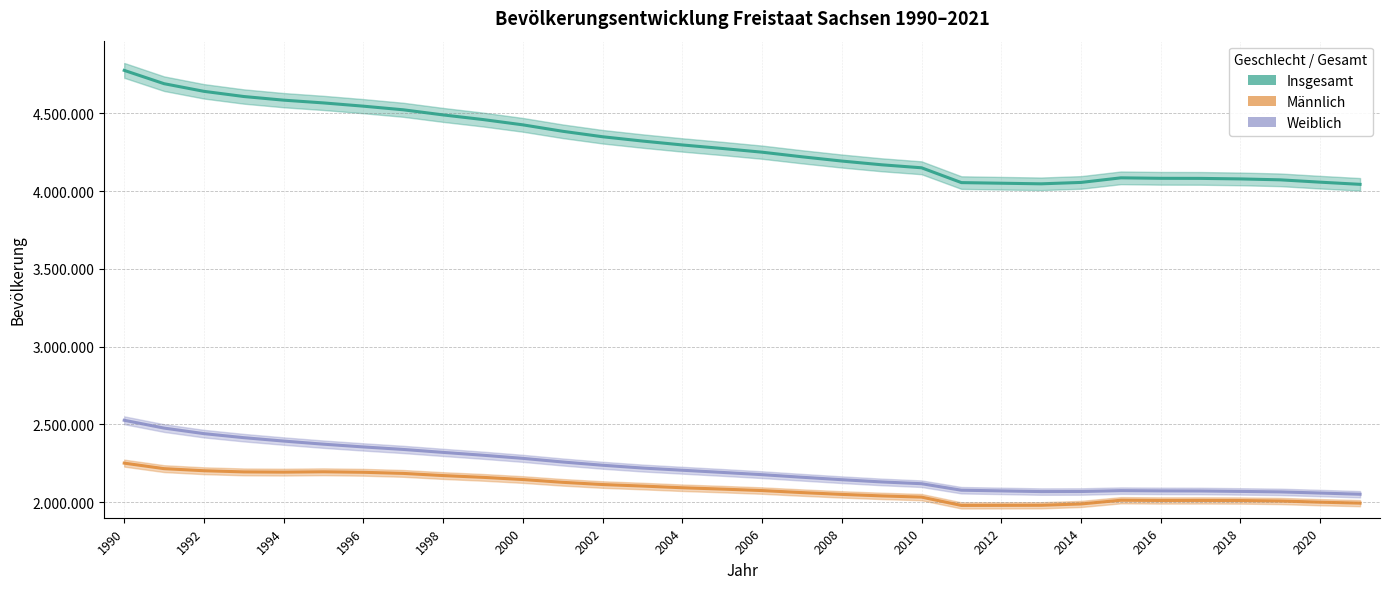

True or false: Männlich and Insgesamt cross at least once.

False